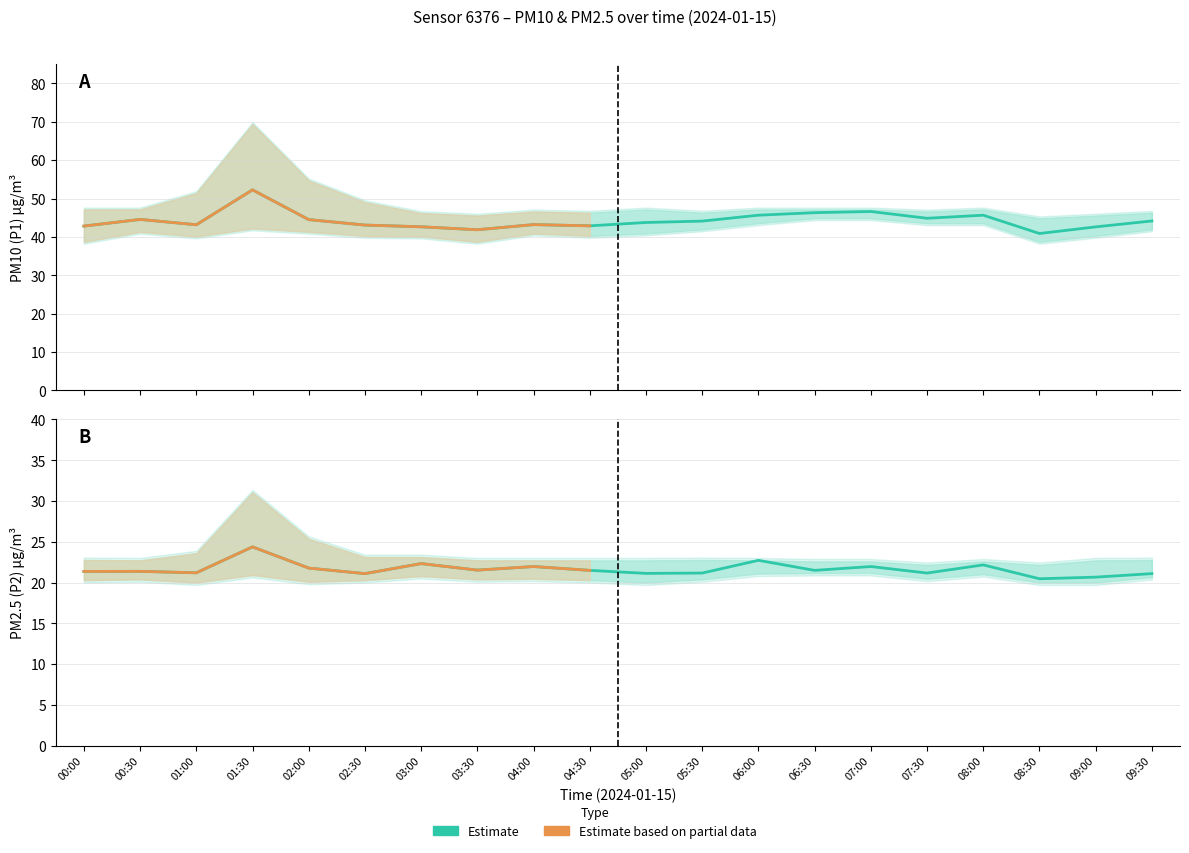

What is the total value across all series at 05:00?

195.7